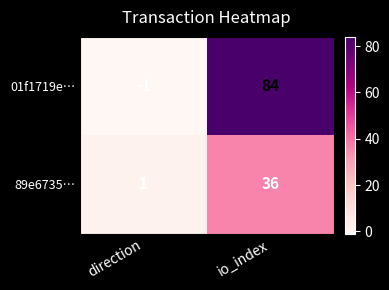

Which series has the widest spread of values?

01f1719e…